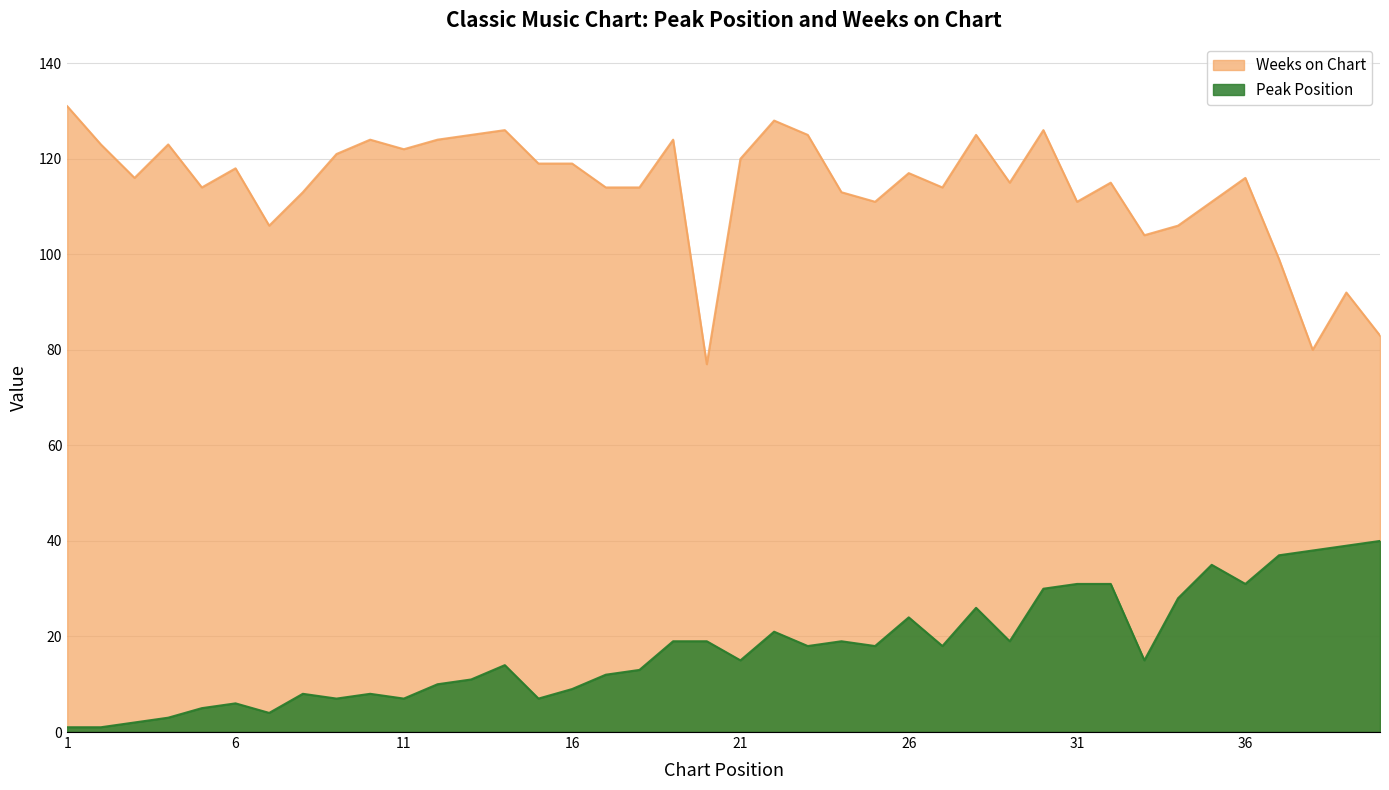

List the series in order of their peak value, highest first.

Weeks on Chart, Peak Position